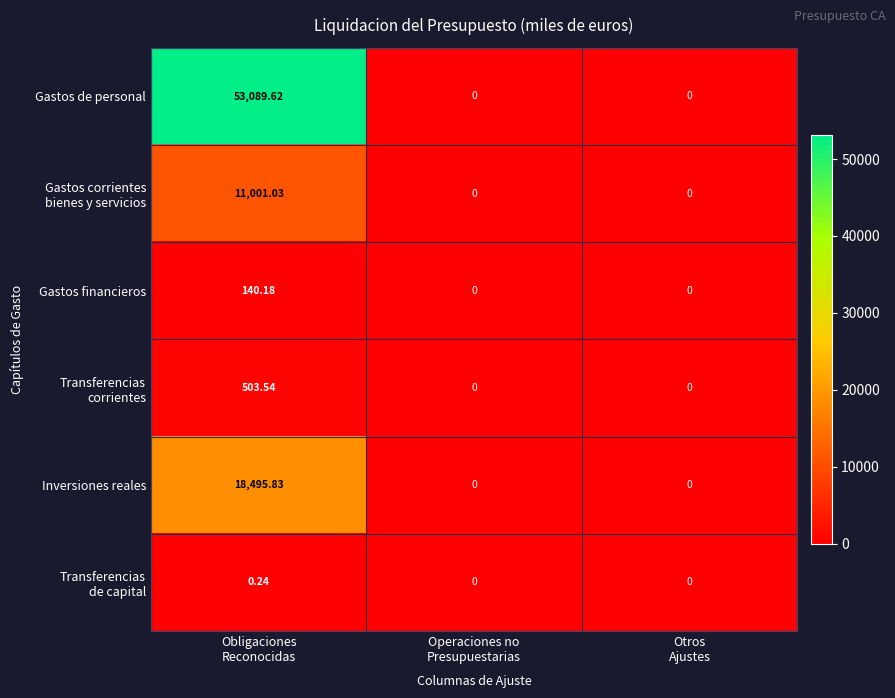

What is the difference between the highest and lowest values at Obligaciones
Reconocidas?

53089.4